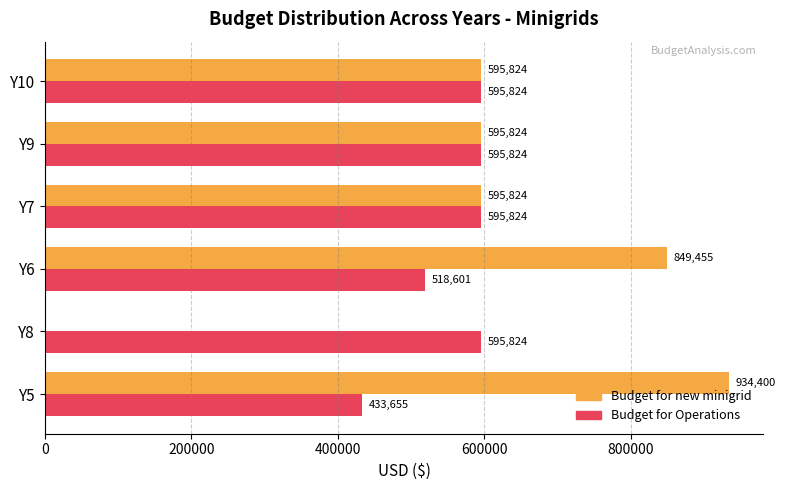

Read the Budget for new minigrid value at Y9.

595823.9